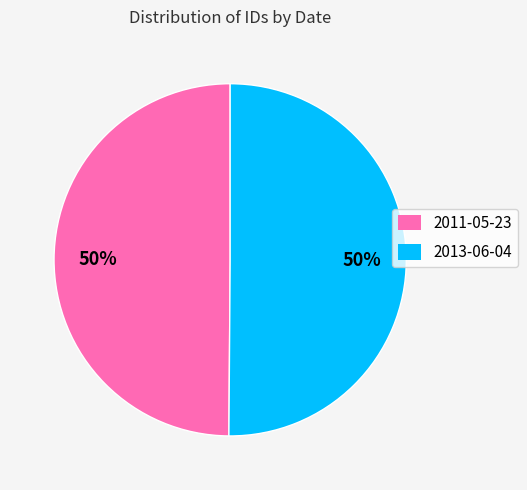

To the nearest percent, what is the combined percentage of 2011-05-23 and 2013-06-04?

100%